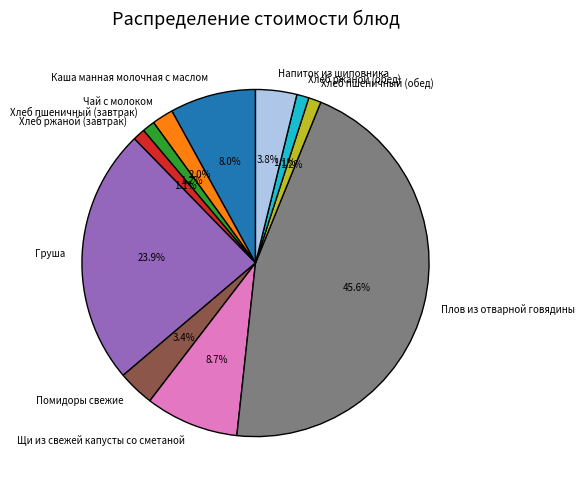

Which category has the biggest portion of the pie?

Плов из отварной говядины